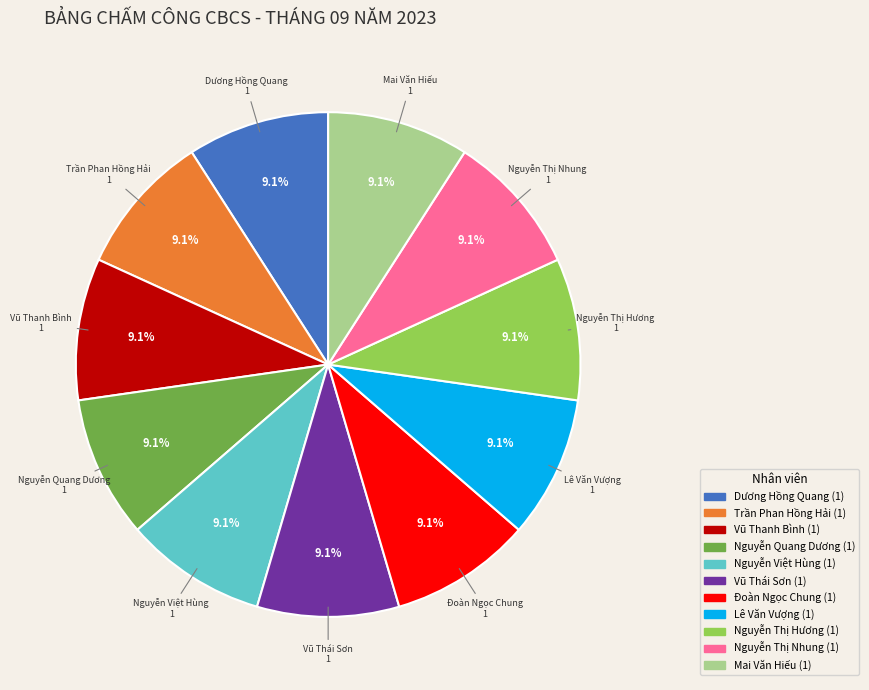

Does any single category account for the majority?

No